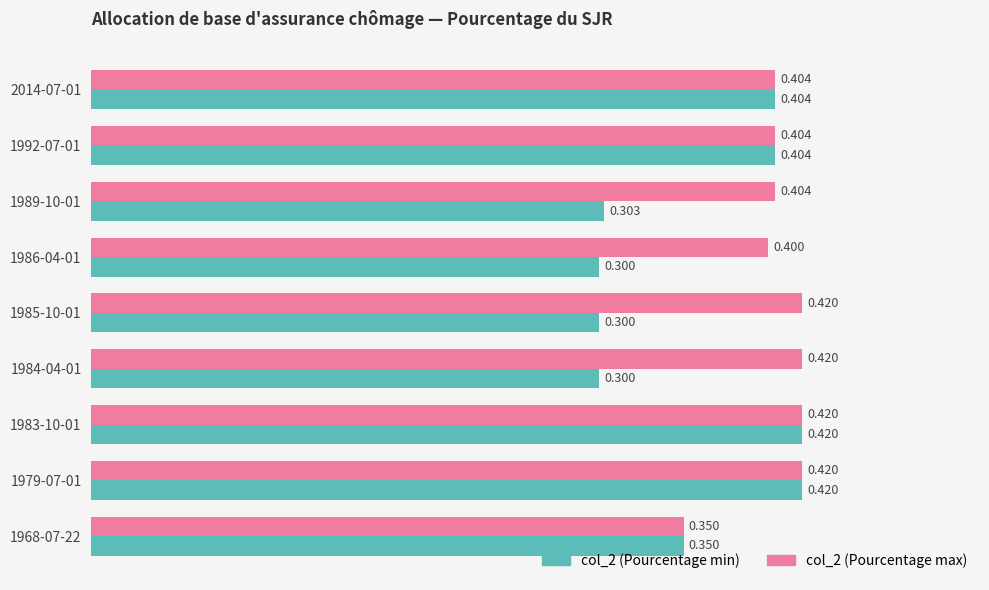

What are all the series names shown in the legend?

col_2 (Pourcentage min), col_2 (Pourcentage max)